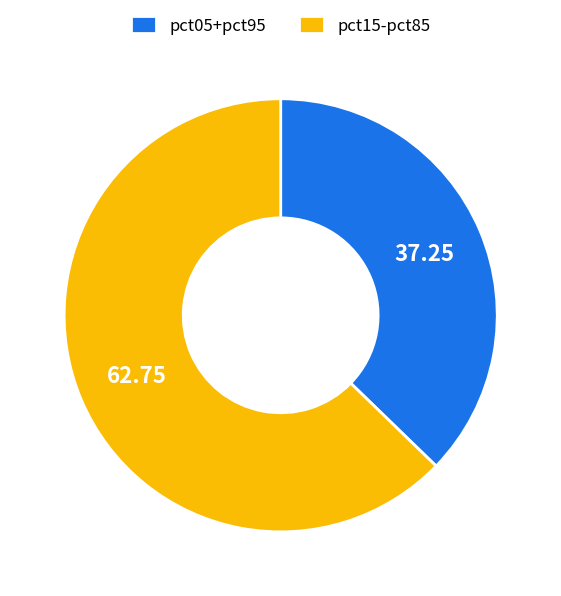

Is there a majority slice in this chart?

Yes